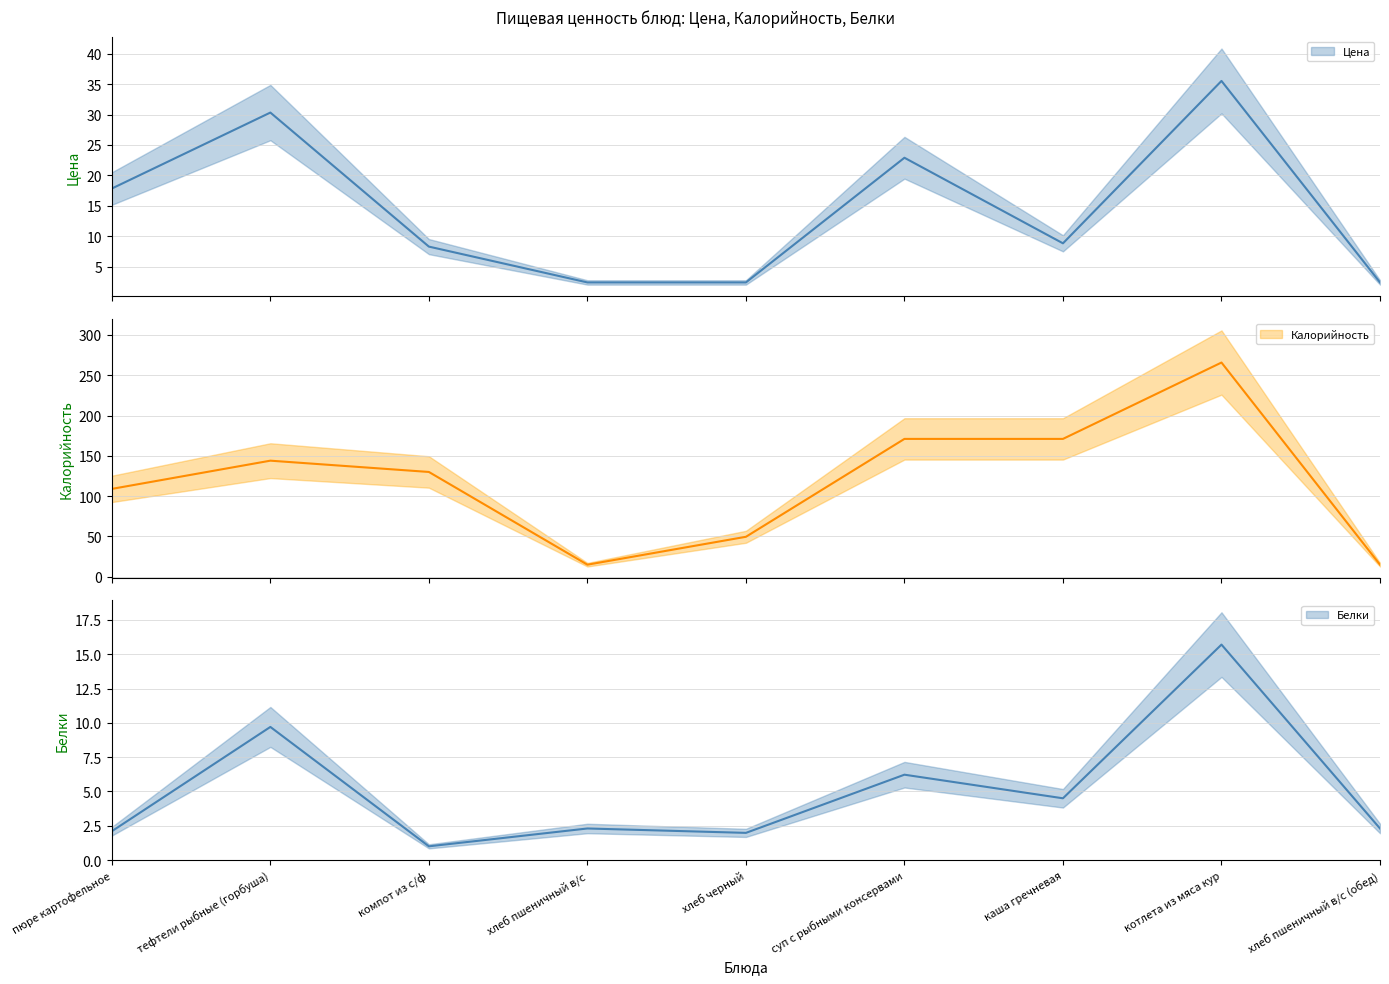

Is the value of Калорийность at хлеб черный greater than the value of Белки at тефтели рыбные (горбуша)?

Yes